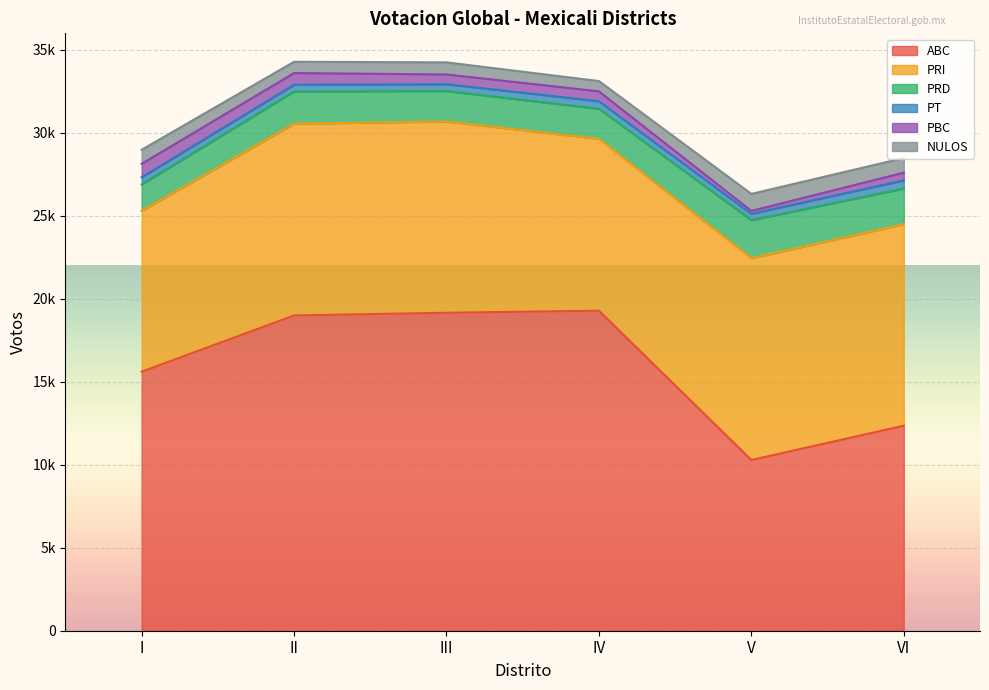

True or false: ABC has a value of 12352 at VI.

True